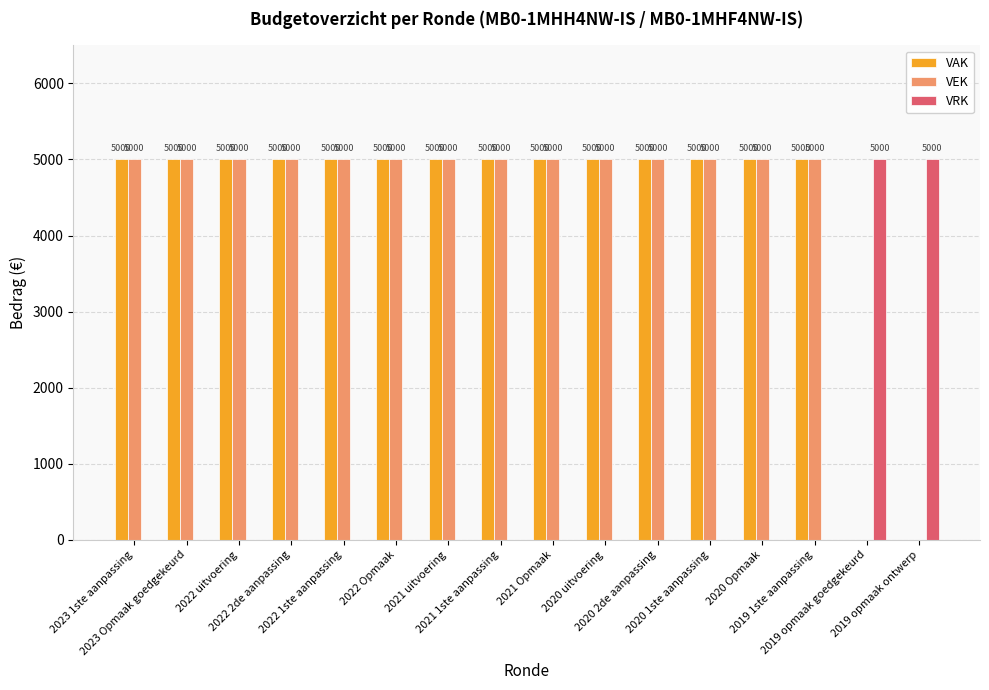

Reading left to right, extract all data points from this chart.

VAK: 2023 1ste aanpassing=5000	2023 Opmaak goedgekeurd=5000	2022 uitvoering=5000	2022 2de aanpassing=5000	2022 1ste aanpassing=5000	2022 Opmaak=5000	2021 uitvoering=5000	2021 1ste aanpassing=5000	2021 Opmaak=5000	2020 uitvoering=5000	2020 2de aanpassing=5000	2020 1ste aanpassing=5000	2020 Opmaak=5000	2019 1ste aanpassing=5000	2019 opmaak goedgekeurd=0	2019 opmaak ontwerp=0
VEK: 2023 1ste aanpassing=5000	2023 Opmaak goedgekeurd=5000	2022 uitvoering=5000	2022 2de aanpassing=5000	2022 1ste aanpassing=5000	2022 Opmaak=5000	2021 uitvoering=5000	2021 1ste aanpassing=5000	2021 Opmaak=5000	2020 uitvoering=5000	2020 2de aanpassing=5000	2020 1ste aanpassing=5000	2020 Opmaak=5000	2019 1ste aanpassing=5000	2019 opmaak goedgekeurd=0	2019 opmaak ontwerp=0
VRK: 2023 1ste aanpassing=0	2023 Opmaak goedgekeurd=0	2022 uitvoering=0	2022 2de aanpassing=0	2022 1ste aanpassing=0	2022 Opmaak=0	2021 uitvoering=0	2021 1ste aanpassing=0	2021 Opmaak=0	2020 uitvoering=0	2020 2de aanpassing=0	2020 1ste aanpassing=0	2020 Opmaak=0	2019 1ste aanpassing=0	2019 opmaak goedgekeurd=5000	2019 opmaak ontwerp=5000